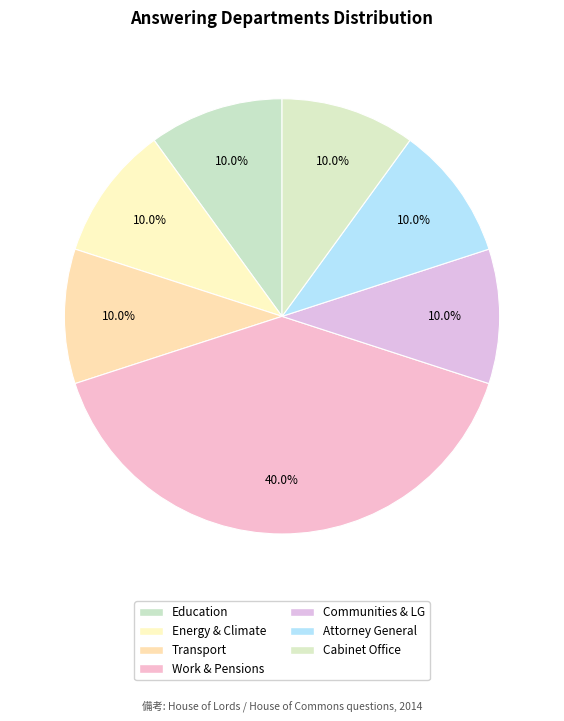

How many slices are in this pie chart?

7